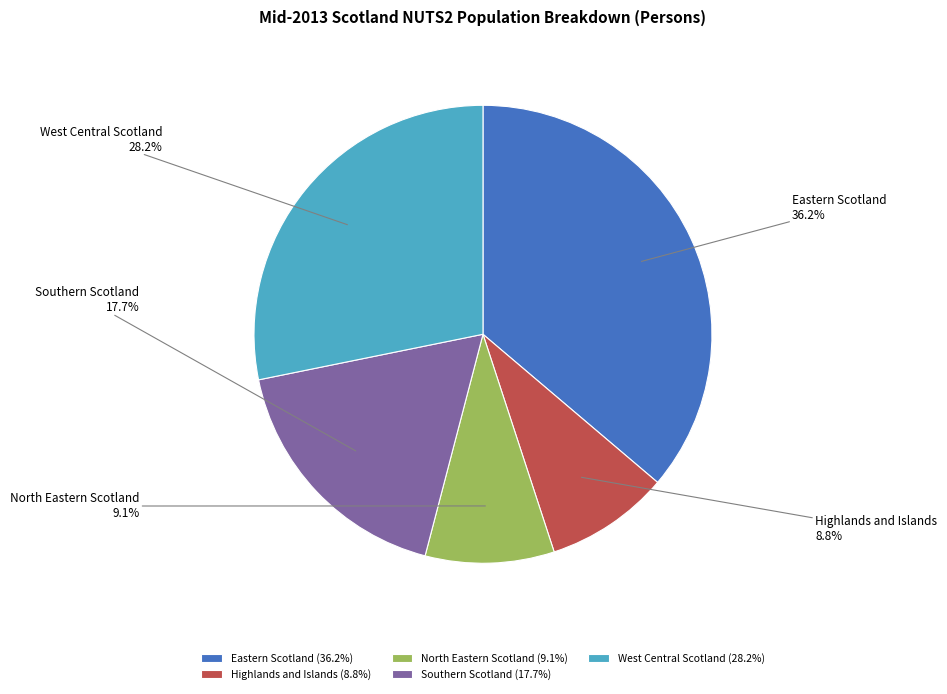

How many segments does this pie chart have?

5